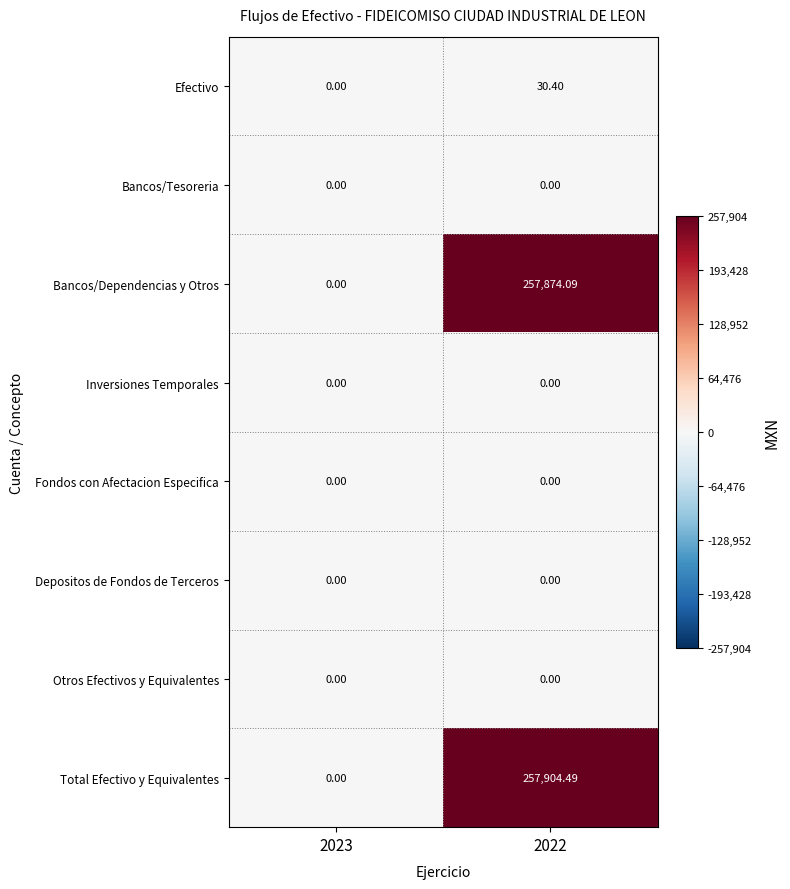

Which category has the highest value across all series?

2022